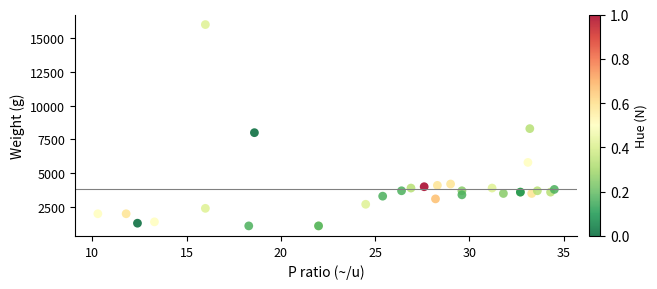

What Y value in the scatter plot is closest to 8550?

8300